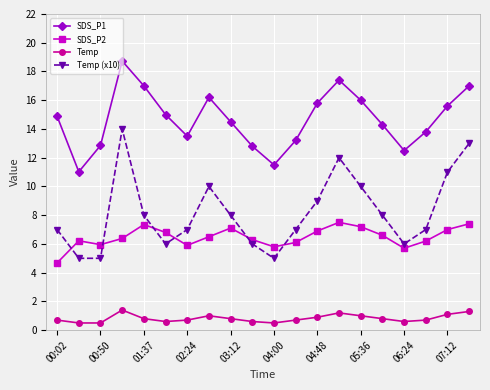

How many lines are shown in the chart?

4